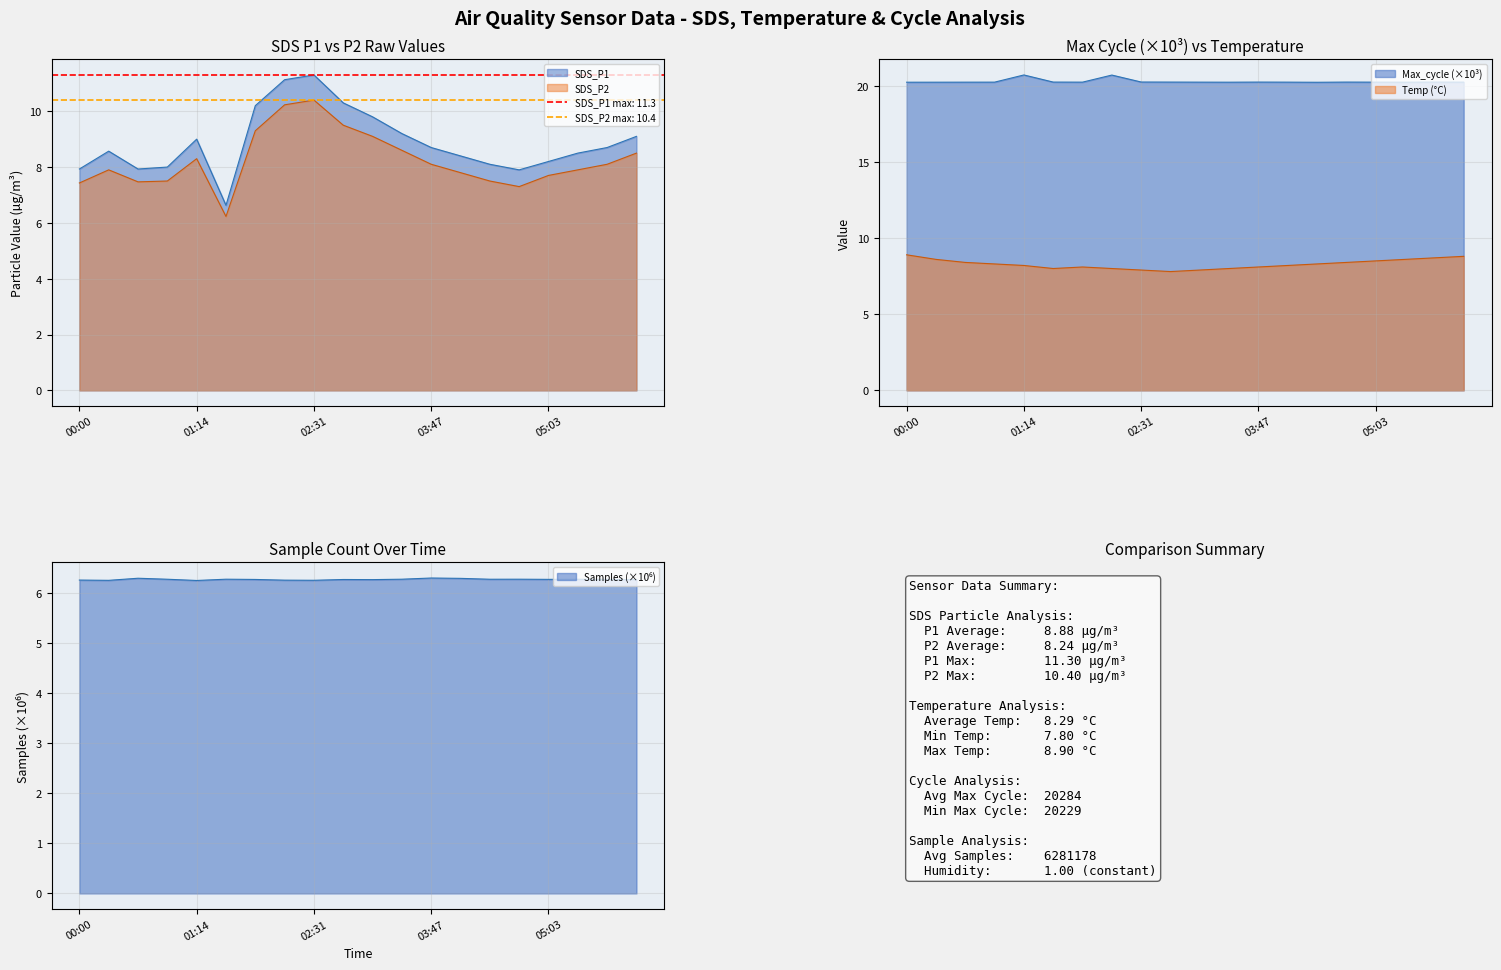

Reading left to right, extract all data points from this chart.

SDS_P1: 7.9	8.6	7.9	8.0	9.0	6.6	10.2	11.1	11.3	10.3	9.8	9.2	8.7	8.4	8.1	7.9	8.2	8.5	8.7	9.1
SDS_P2: 7.4	7.9	7.5	7.5	8.3	6.2	9.3	10.2	10.4	9.5	9.1	8.6	8.1	7.8	7.5	7.3	7.7	7.9	8.1	8.5
Temp: 8.9	8.6	8.4	8.3	8.2	8.0	8.1	8.0	7.9	7.8	7.9	8.0	8.1	8.2	8.3	8.4	8.5	8.6	8.7	8.8
Max_cycle: 20.2	20.2	20.2	20.2	20.7	20.2	20.2	20.7	20.2	20.2	20.2	20.2	20.2	20.2	20.2	20.2	20.2	20.2	20.2	20.2
Samples: 6.3	6.3	6.3	6.3	6.3	6.3	6.3	6.3	6.3	6.3	6.3	6.3	6.3	6.3	6.3	6.3	6.3	6.3	6.3	6.3